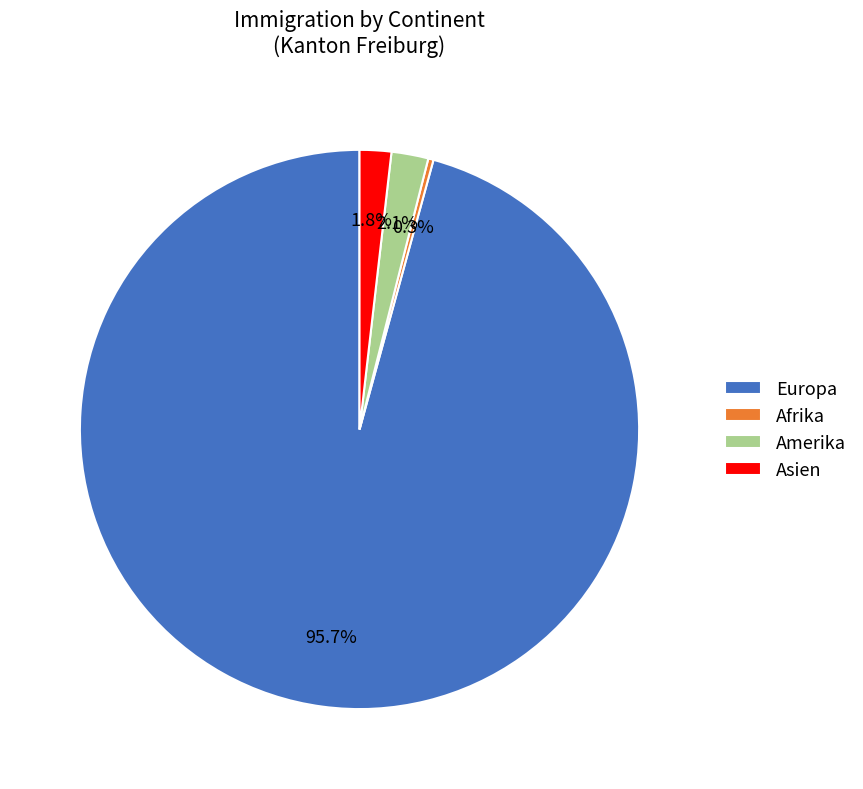

Which slice is the largest?

Europa